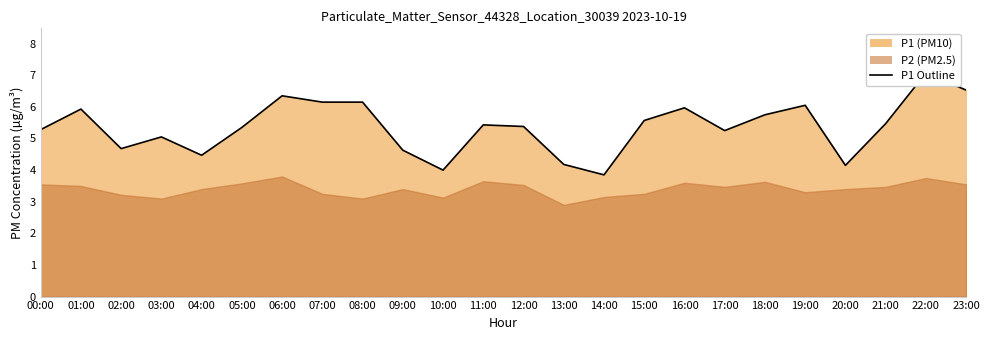

True or false: the data has more than 0 interior local peaks.

True